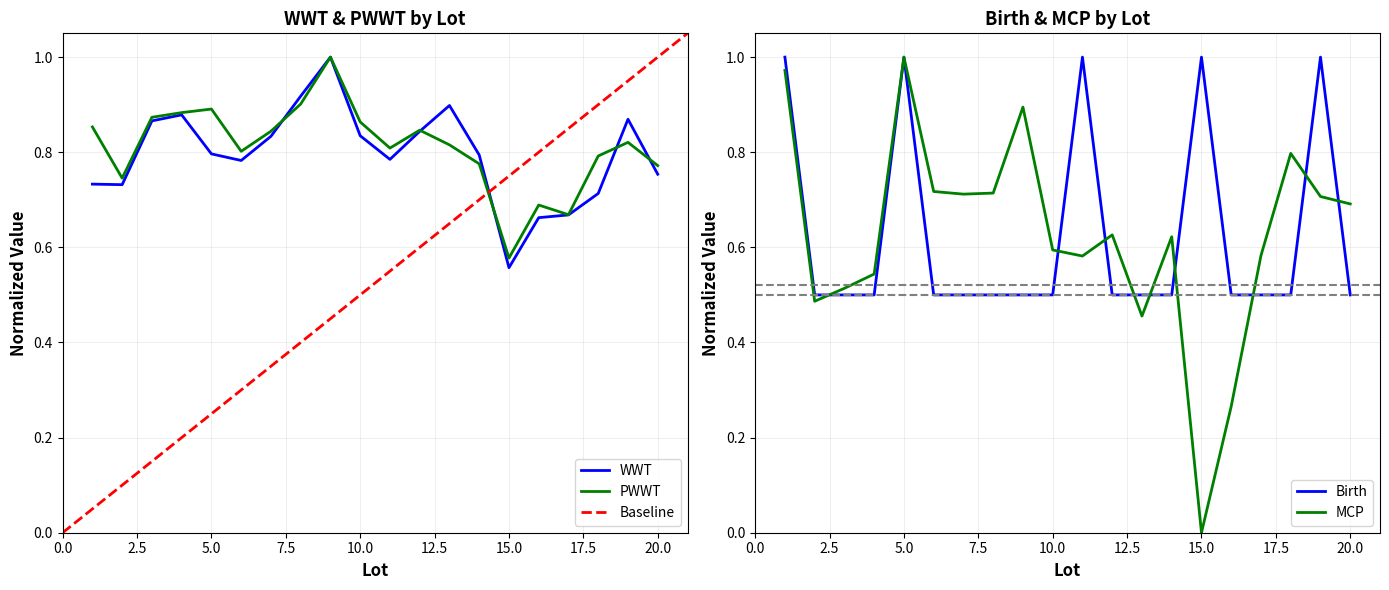

How many values in MCP are above zero?

19